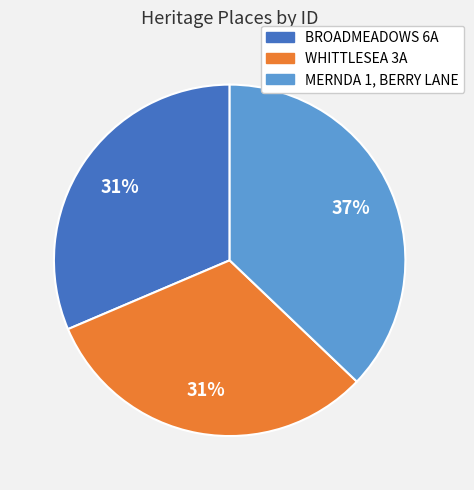

What is the ratio of the value at BROADMEADOWS 6A to the value at WHITTLESEA 3A?

1.0